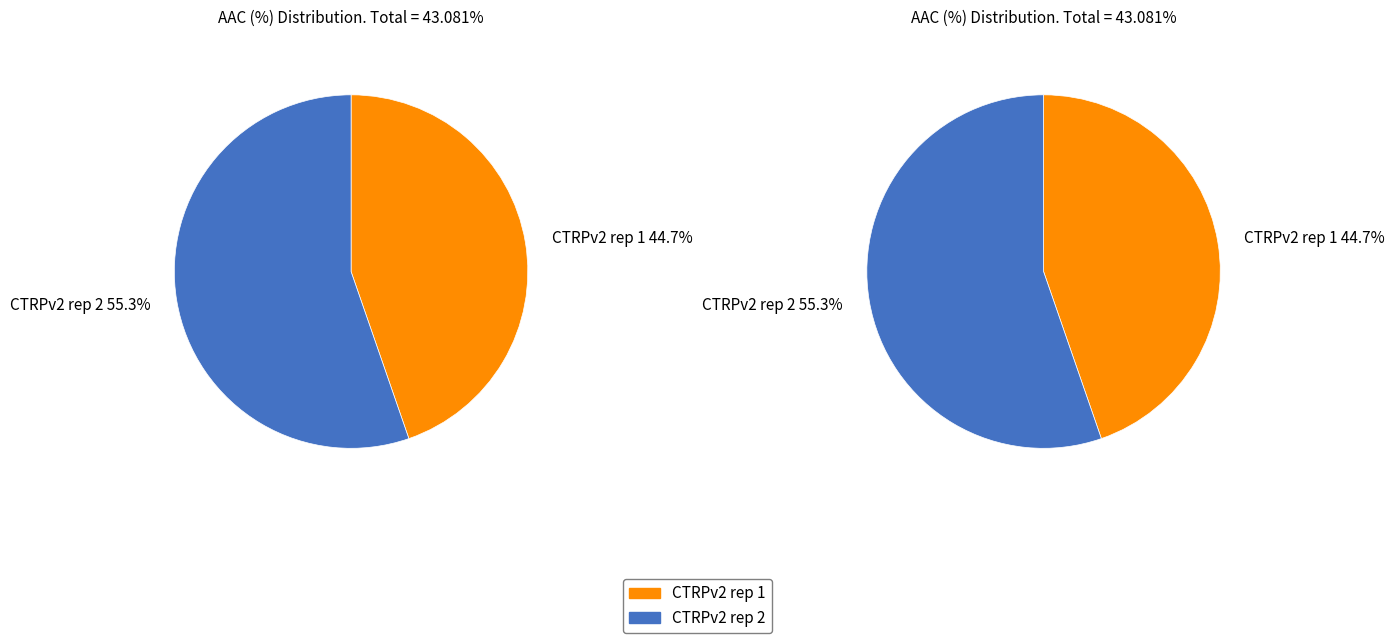

Which category has the smallest portion of the pie?

CTRPv2 rep 1